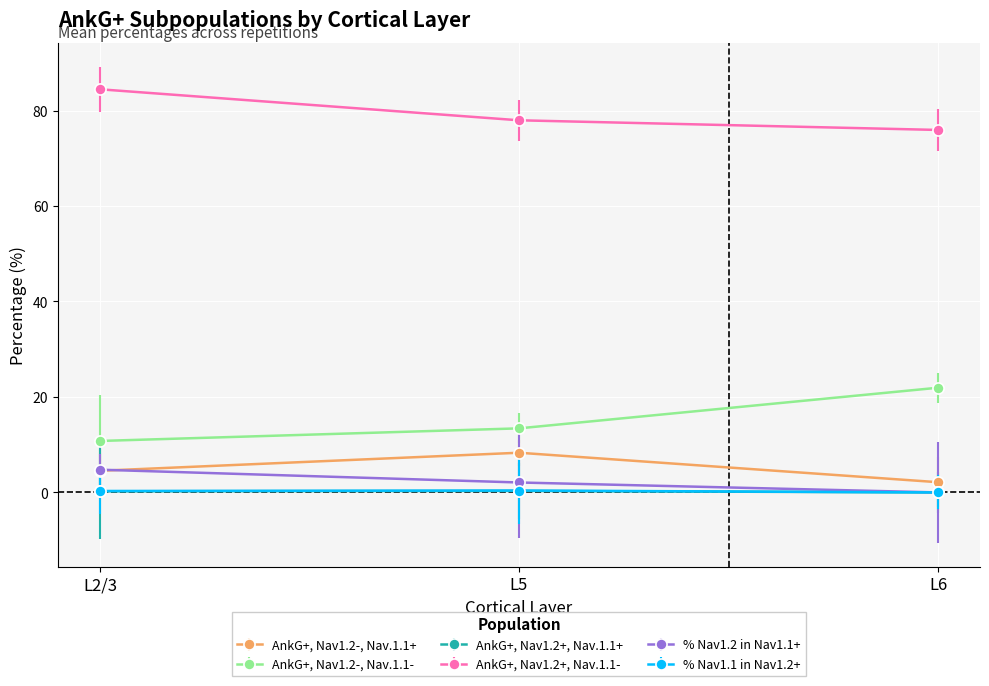

What is the value of the % Nav1.2 in Nav1.1+ point at the 2nd from the left?

2.1